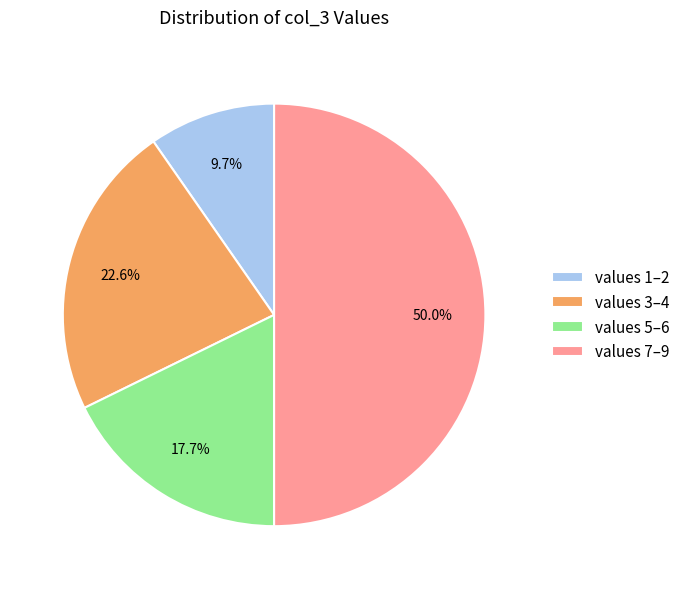

Which category has the smallest portion of the pie?

values 1–2